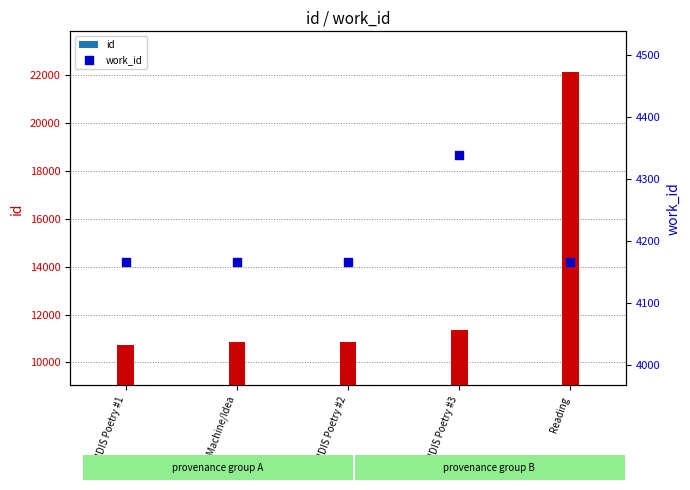

Which series has the largest total across all categories?

id